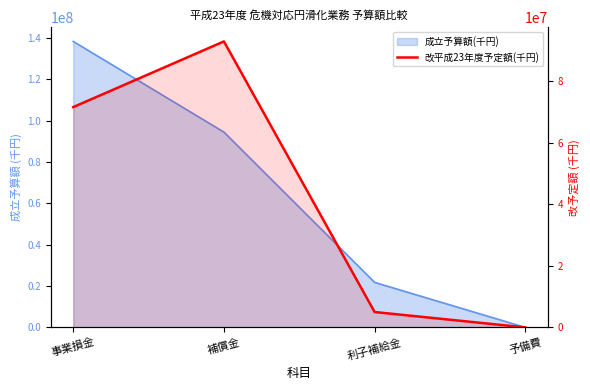

What is the smallest value displayed?

10000